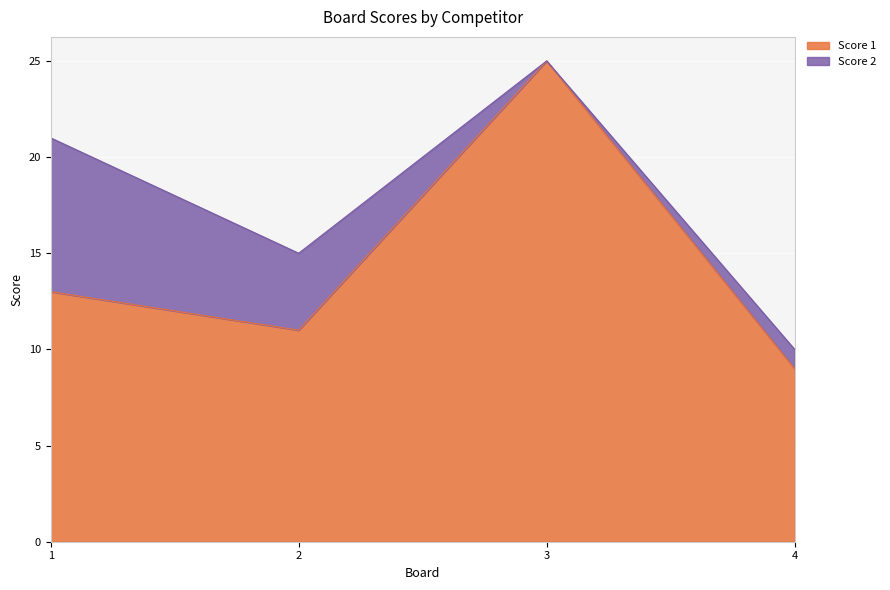

List the labels in order of value, smallest first.

4, 2, 1, 3